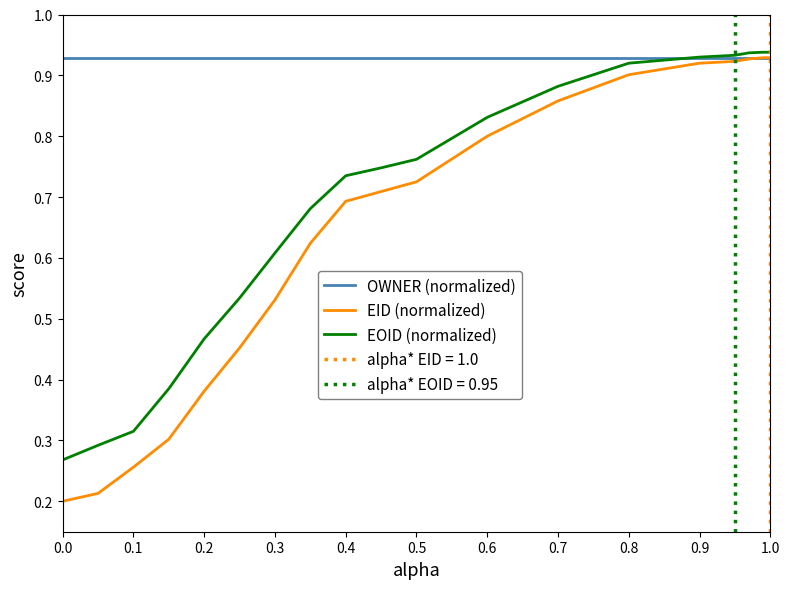

What is the sum of all OWNER (normalized) values?

18.6